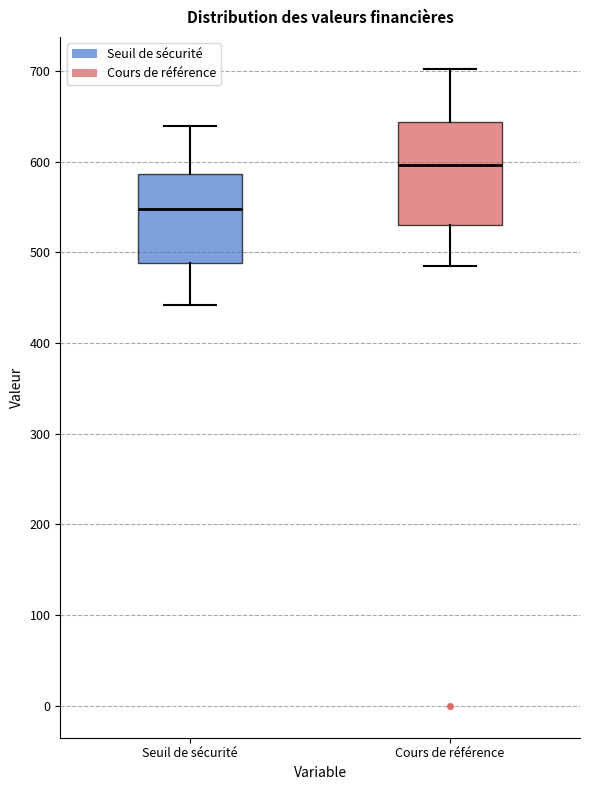

Where does the upper whisker of the box for Seuil de sécurité end on the y-axis? The values are not printed on the chart, so give them approximately, as read against the axis.

640